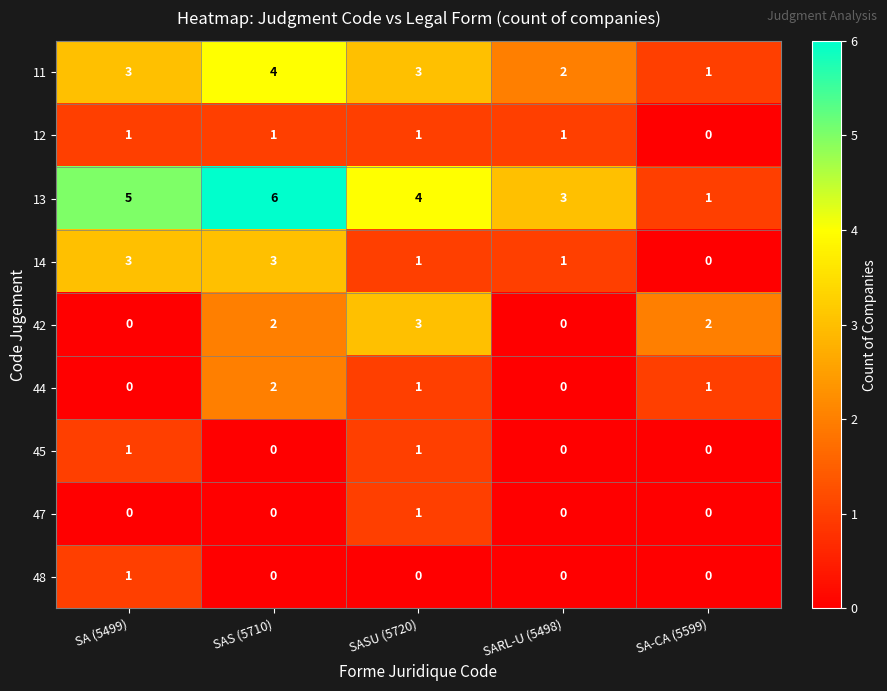

Which series has the largest range (max minus min)?

13